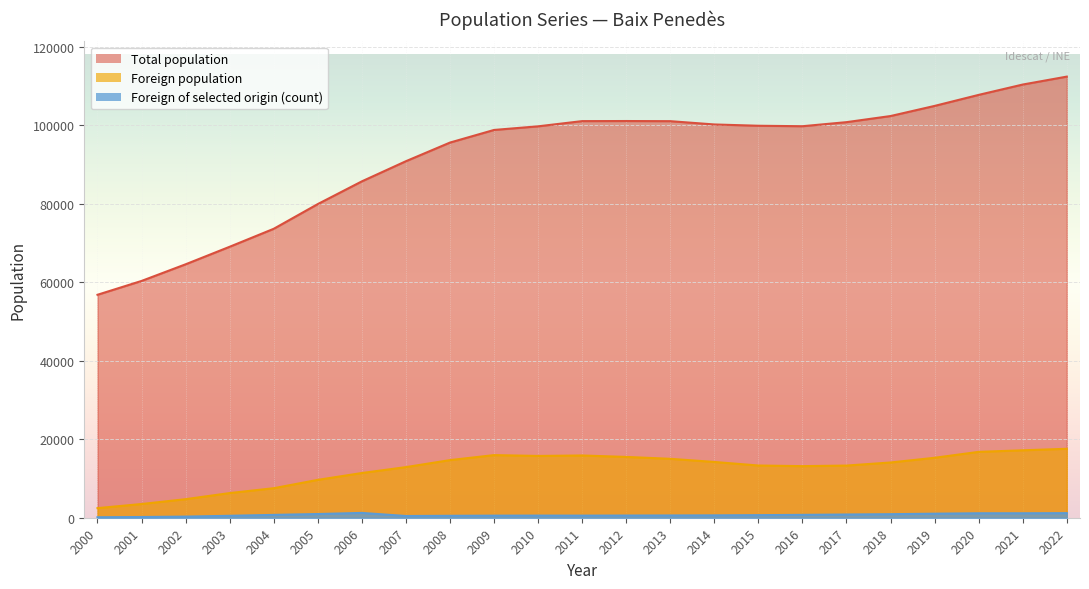

What are all the series names shown in the legend?

Total population, Foreign population, Foreign of selected origin (count)